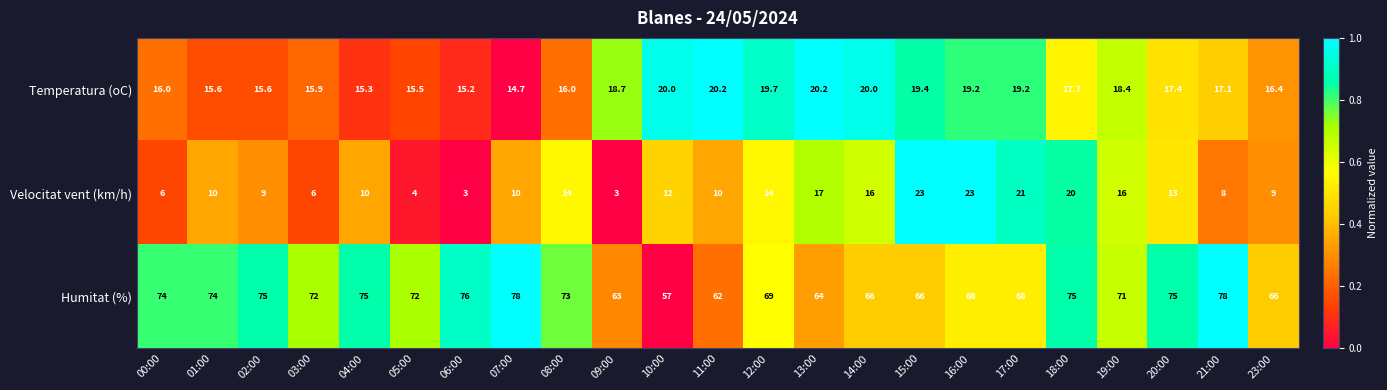

How many categories are shown in the chart?

23